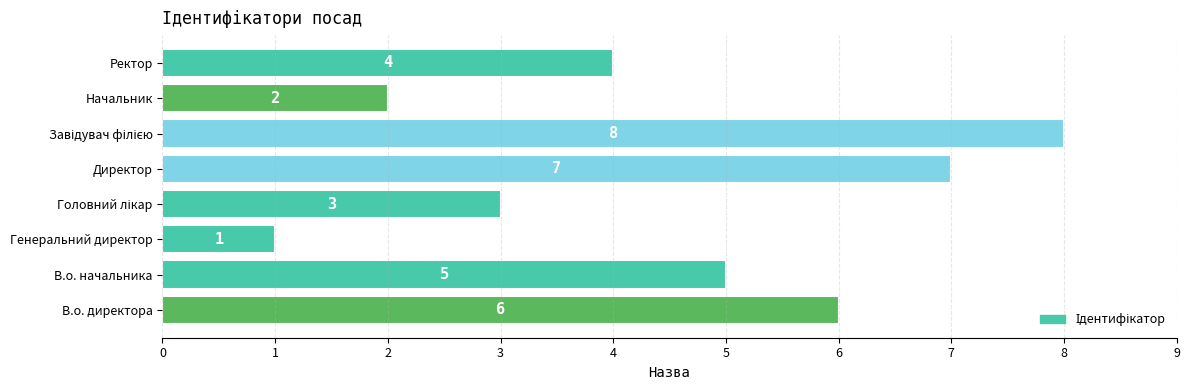

What is the difference between the maximum and minimum values?

7